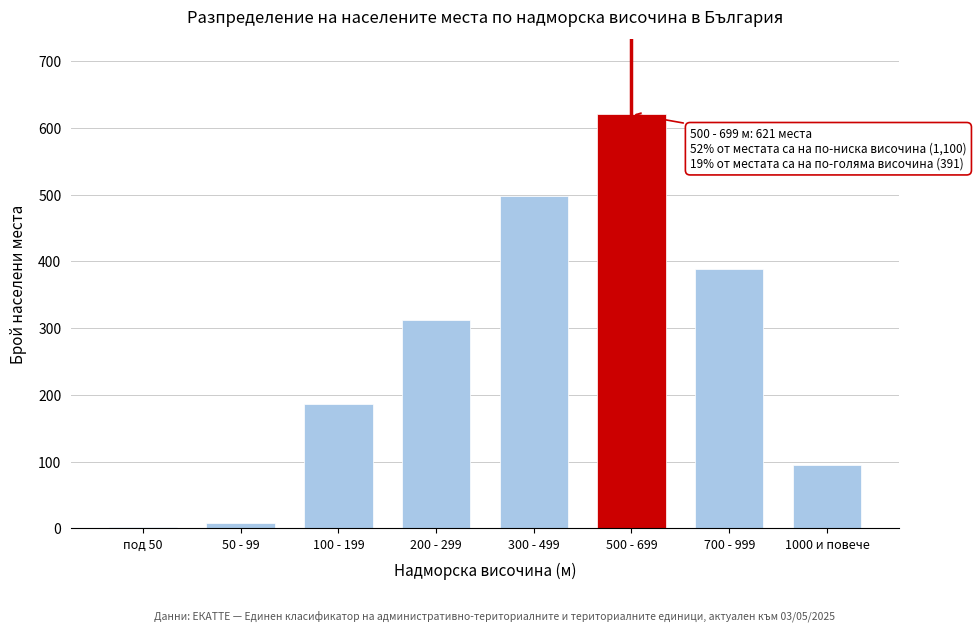

Reading left to right, what are all the values shown in this chart?

под 50=2	50 - 99=8	100 - 199=187	200 - 299=312	300 - 499=498	500 - 699=621	700 - 999=389	1000 и повече=95